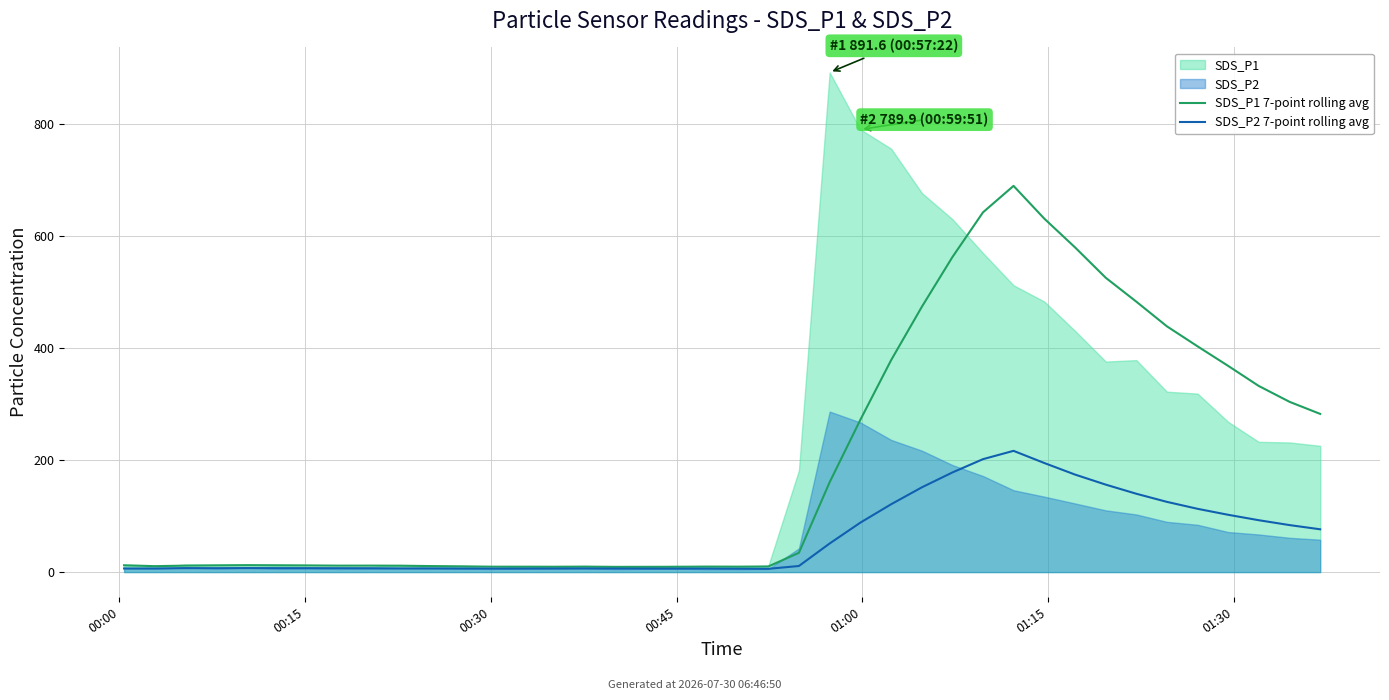

True or false: SDS_P1 7-point rolling avg and SDS_P2 7-point rolling avg intersect in this chart.

False